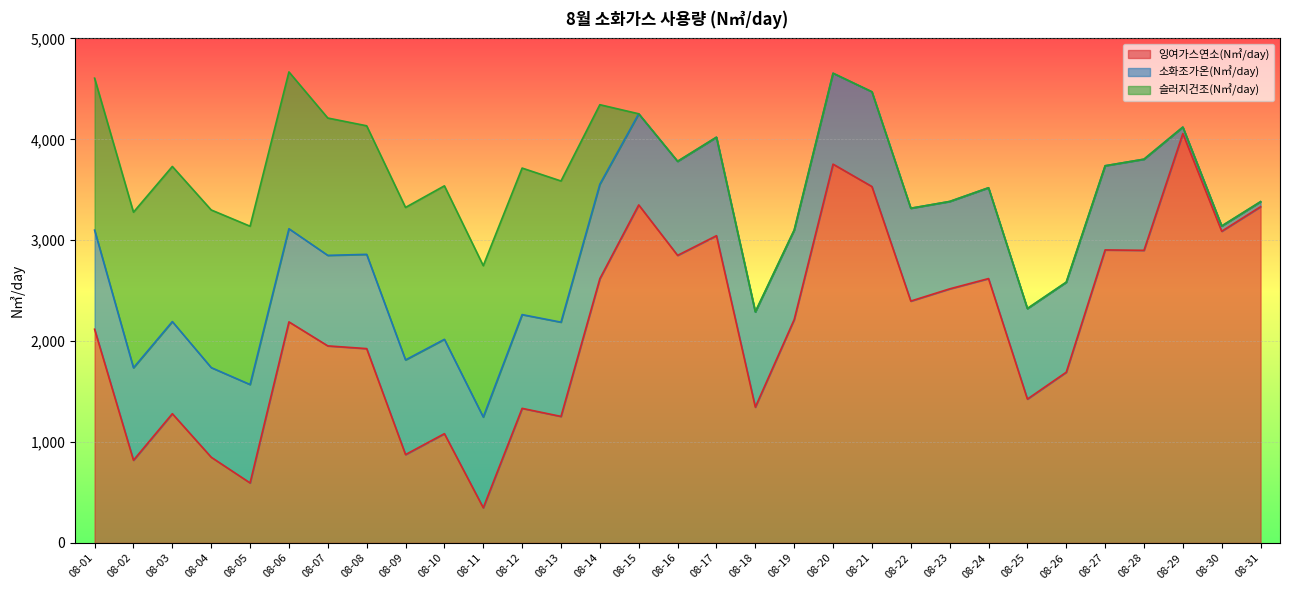

Where does the 소화조가온(N㎥/day) series first go above 913?

08-01